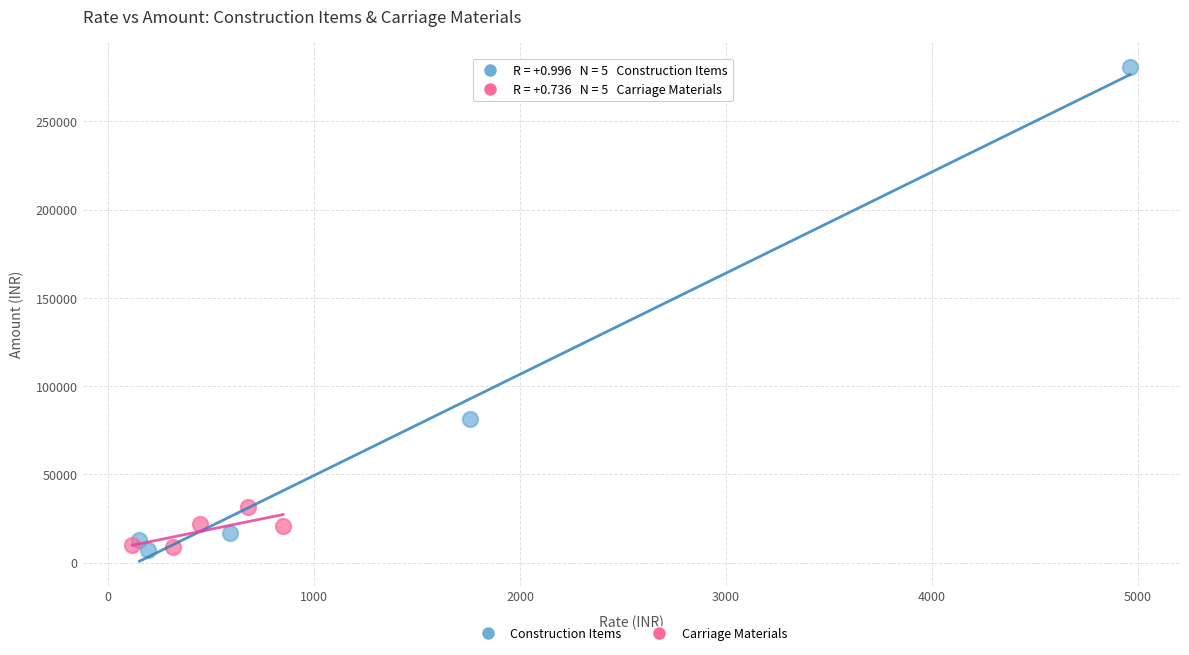

Which series has the widest spread of Y values?

Construction Items